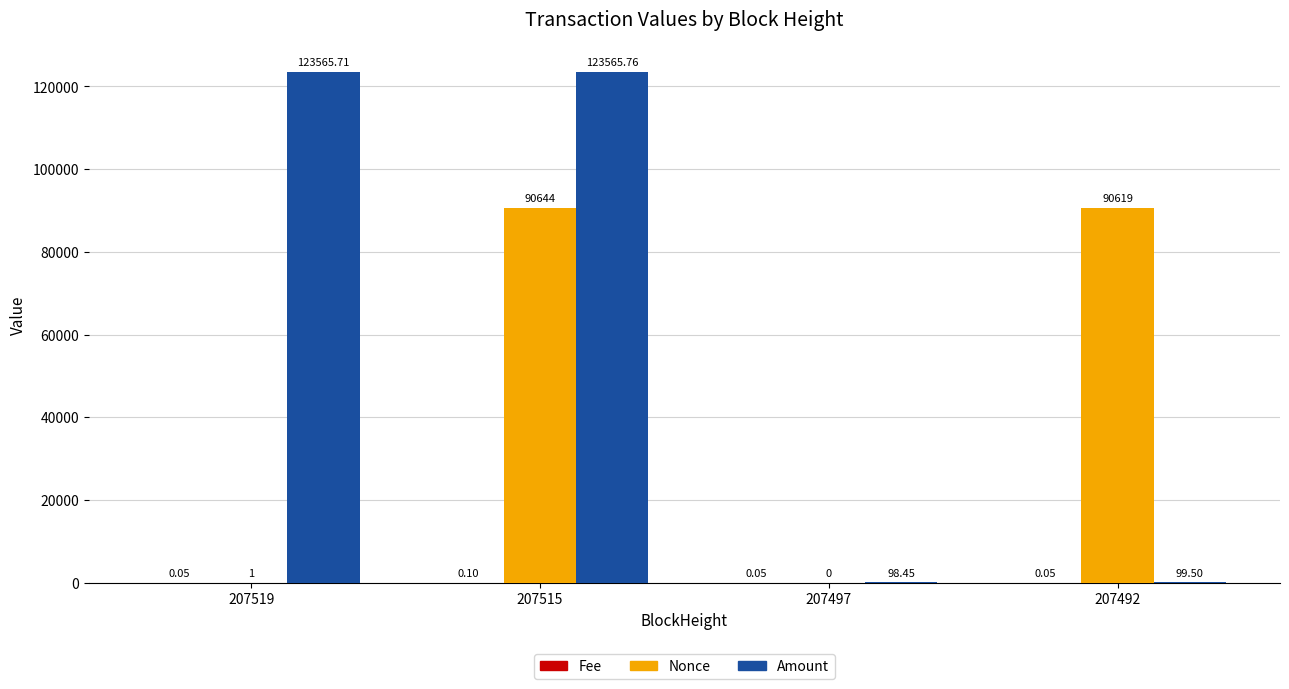

What is the sum of all Nonce values?

181264.0